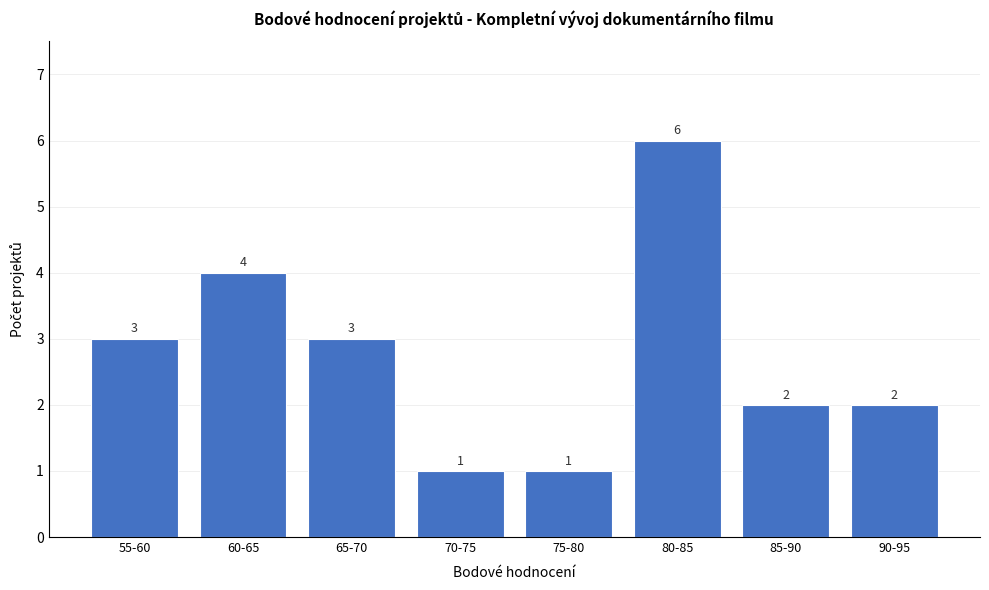

Reading right to left, transcribe all the data shown in this chart.

2	2	6	1	1	3	4	3